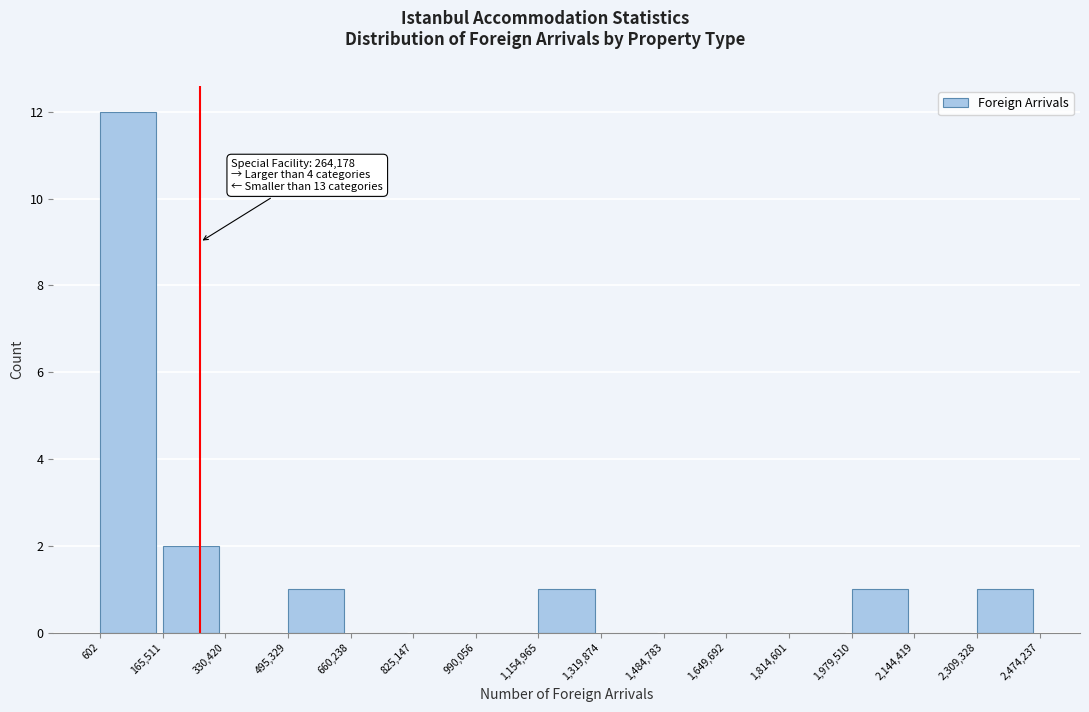

Over which range of the x-axis is the bar tallest?

602 to 165,511